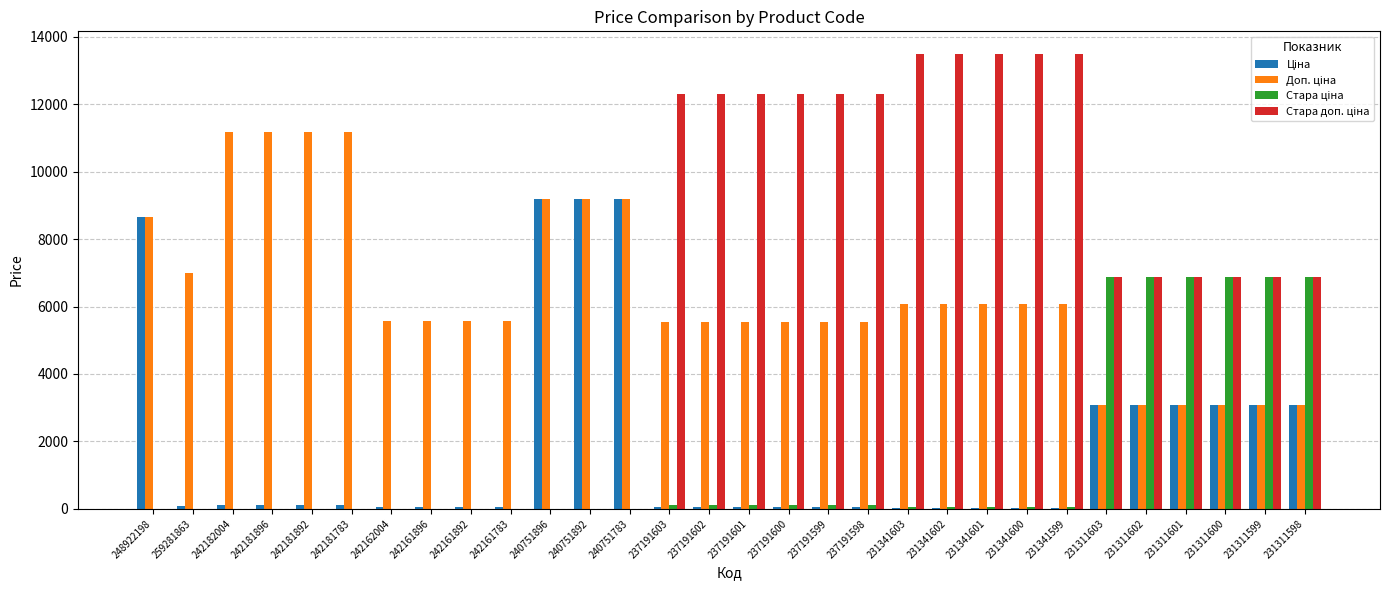

Which has a higher value, 231311601 or 237191599?

231311601